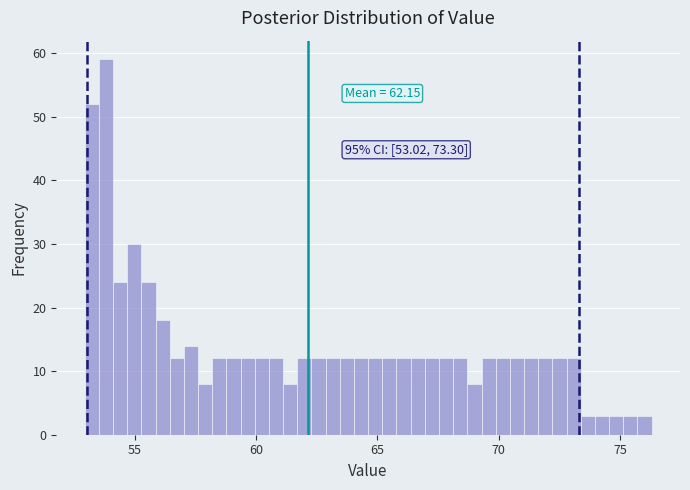

Around what value on the x-axis is the tallest bar? Give the approximate position of its centre, as read against the axis.

54.0